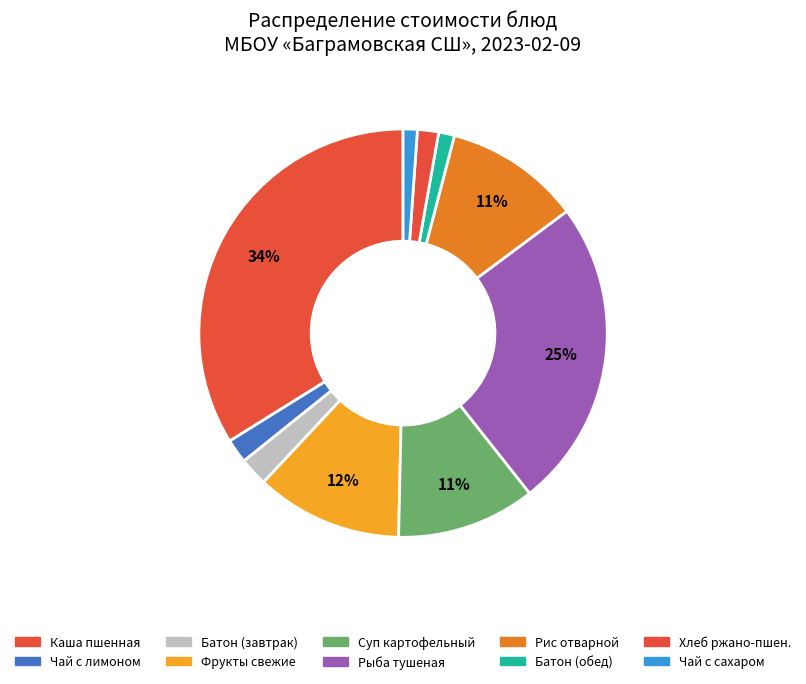

To the nearest percent, what is the difference between the largest and smallest slice percentages?

33%